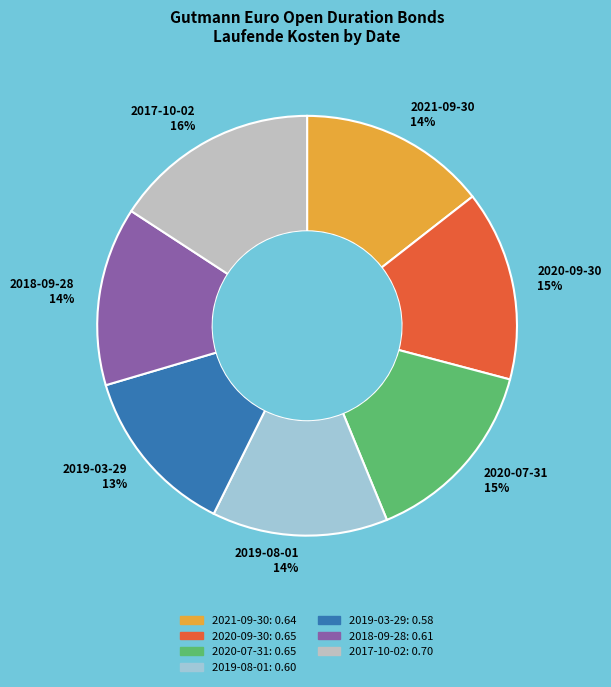

Which category has the biggest portion of the pie?

2017-10-02